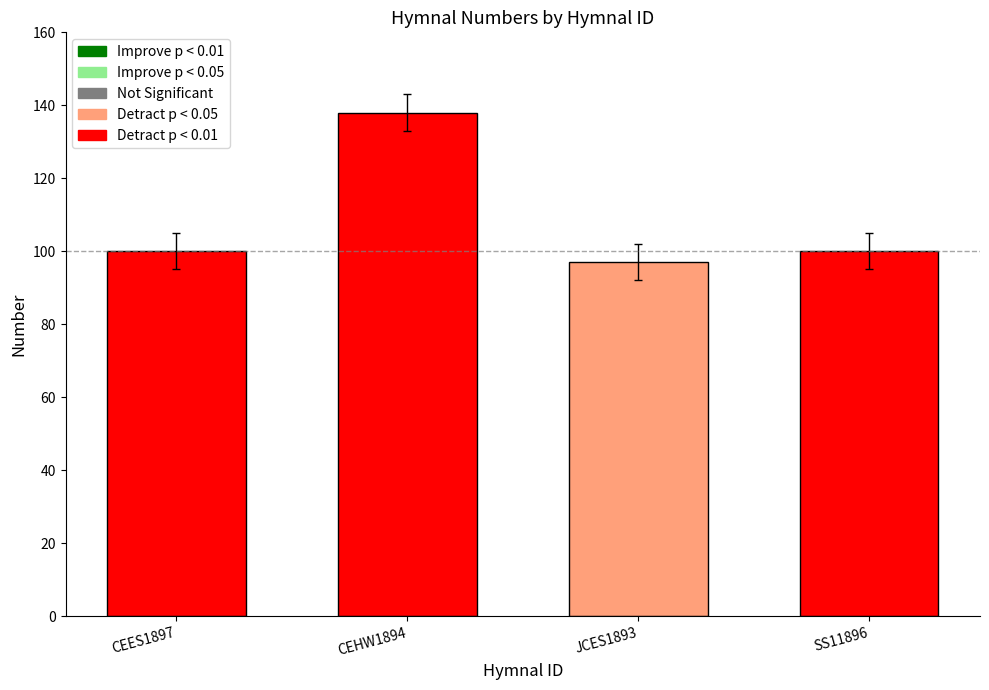

What is the approximate value at CEES1897, to the nearest 10?

100